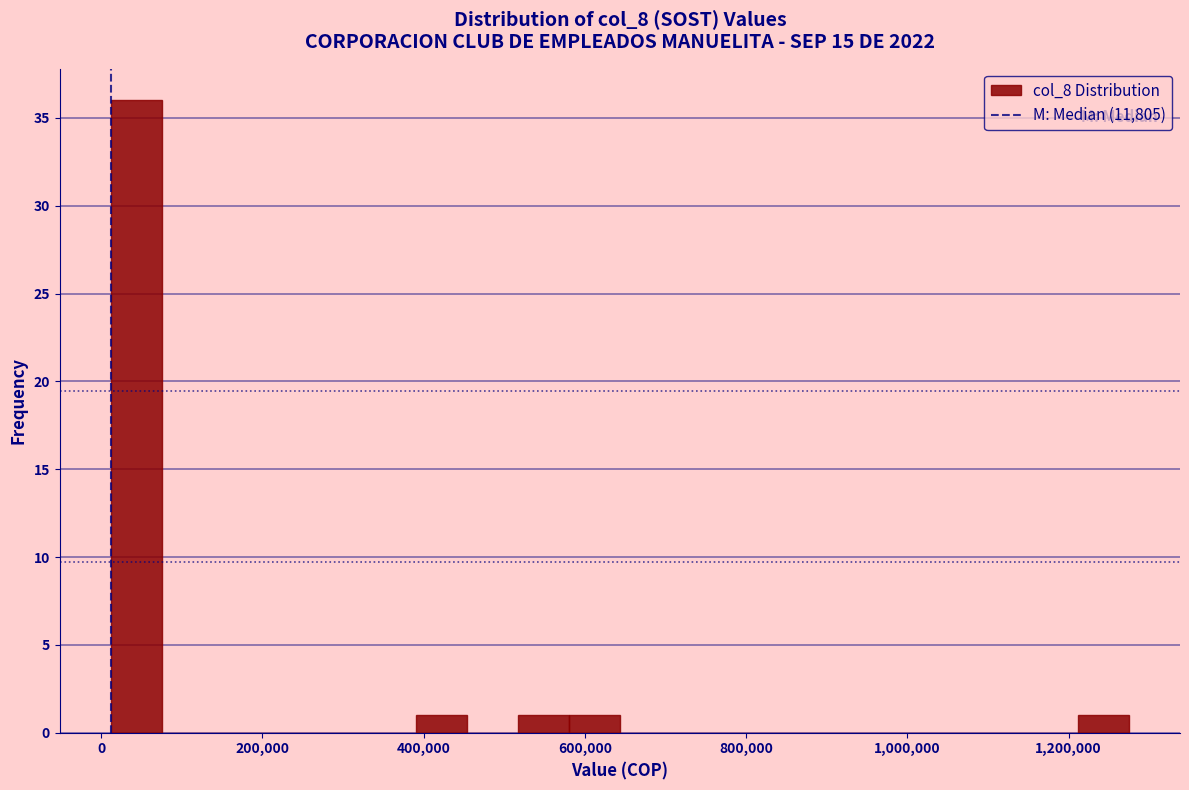

Around what value on the x-axis is the tallest bar? Give the approximate position of its centre, as read against the axis.

40000